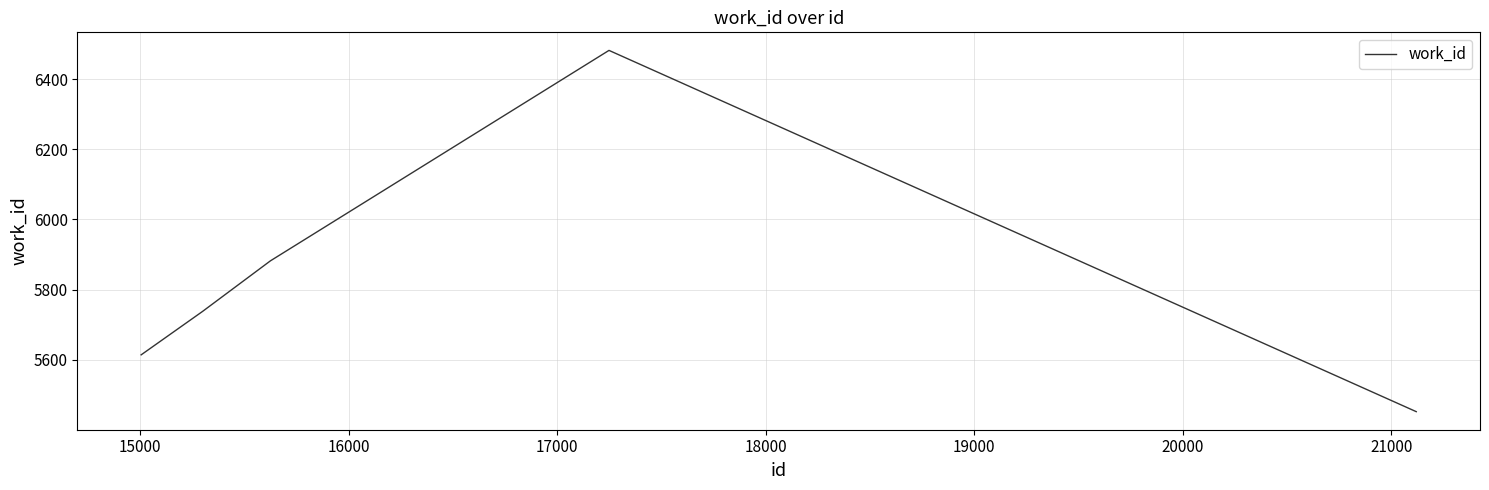

True or false: there are more than 1 points higher than both neighbors.

False